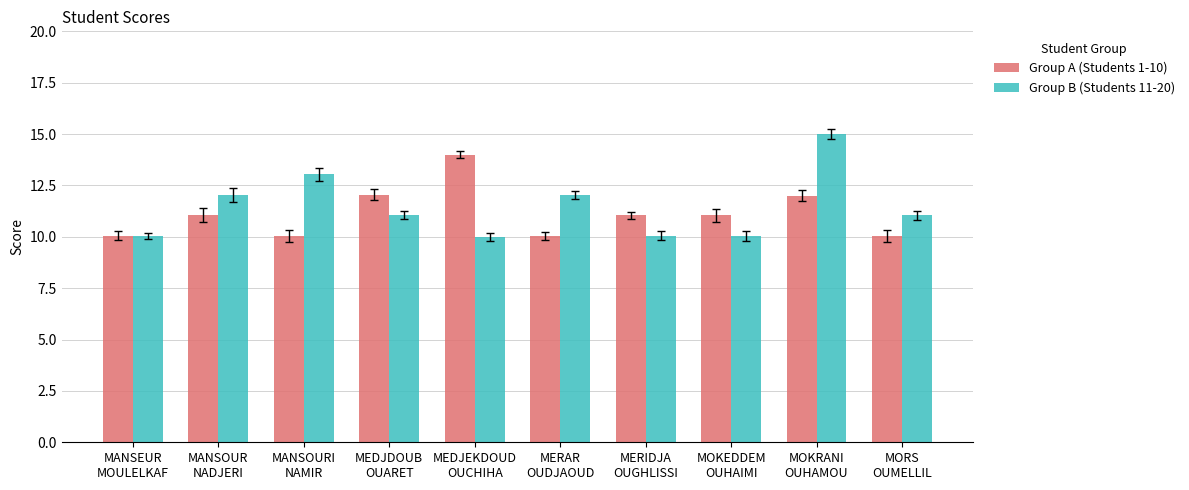

True or false: Group A (Students 1-10) has a value of 11.1 at MERIDJA
OUGHLISSI.

True